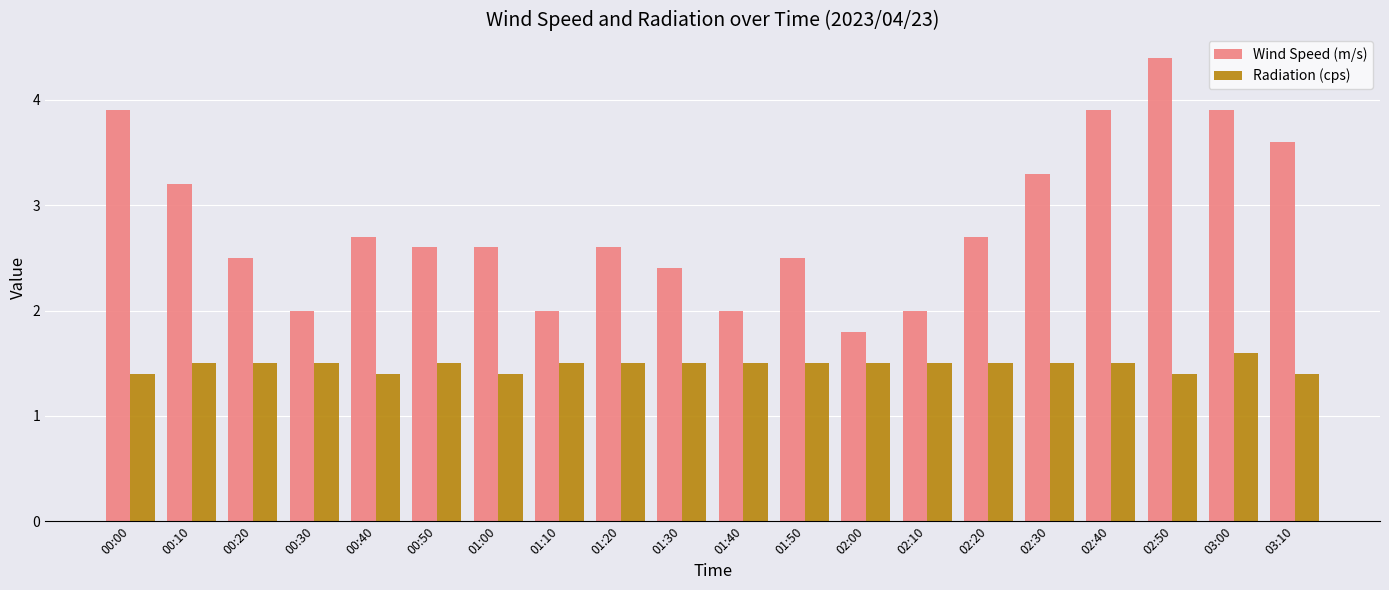

How many bars are there in each group?

2